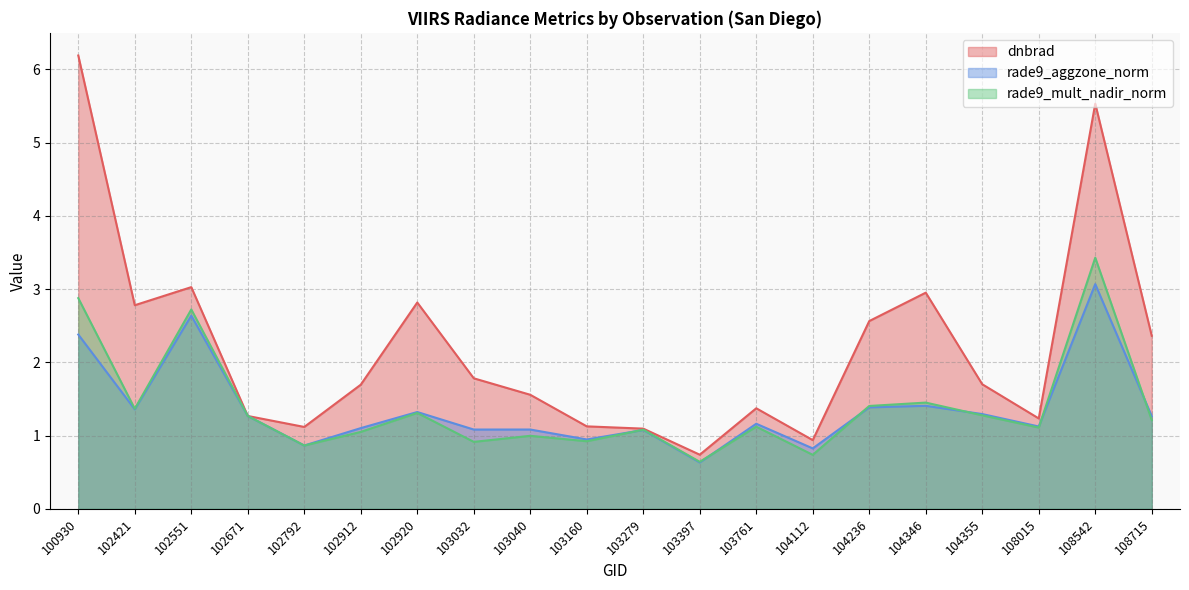

After their last crossing, which series has the higher values: rade9_aggzone_norm or rade9_mult_nadir_norm?

rade9_aggzone_norm